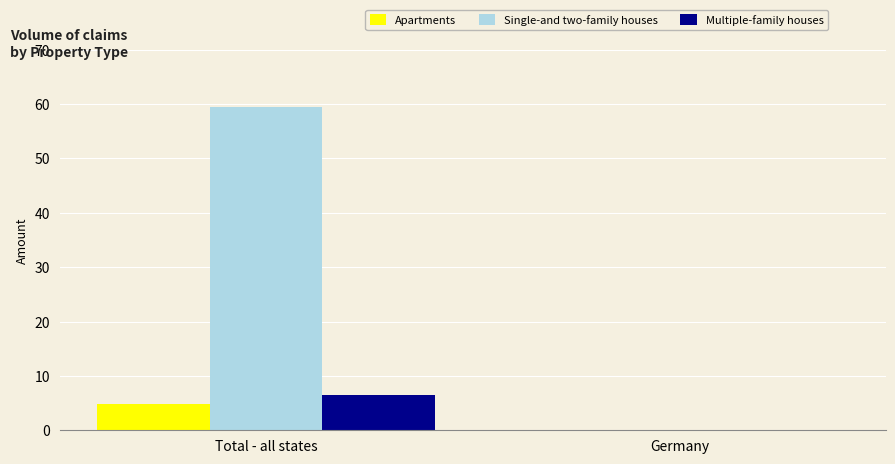

Is it true that Single-and two-family houses equals 14.1 at Total - all states?

False